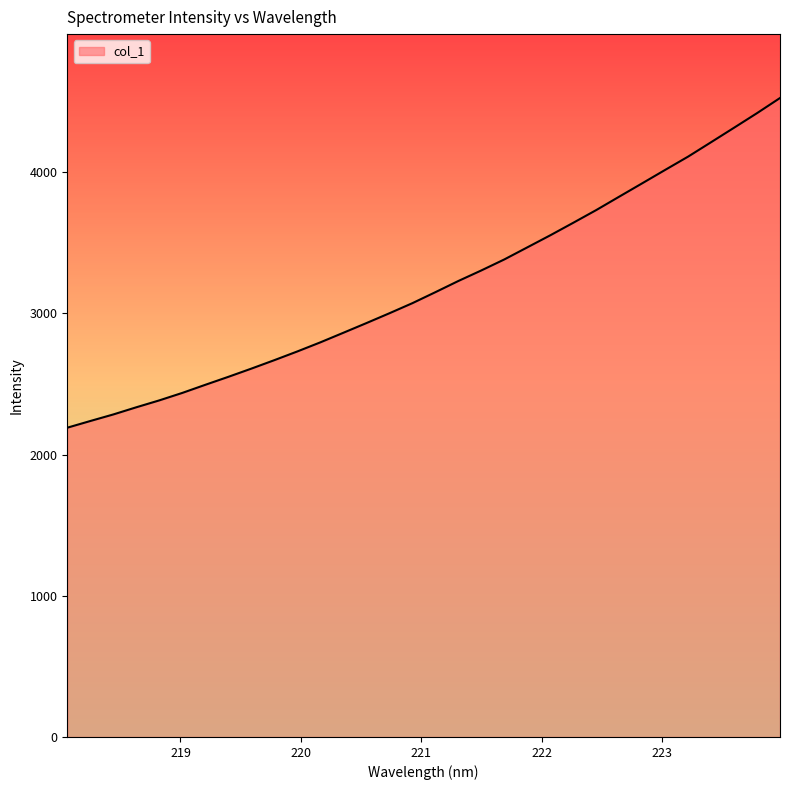

What is the average value?

3199.8